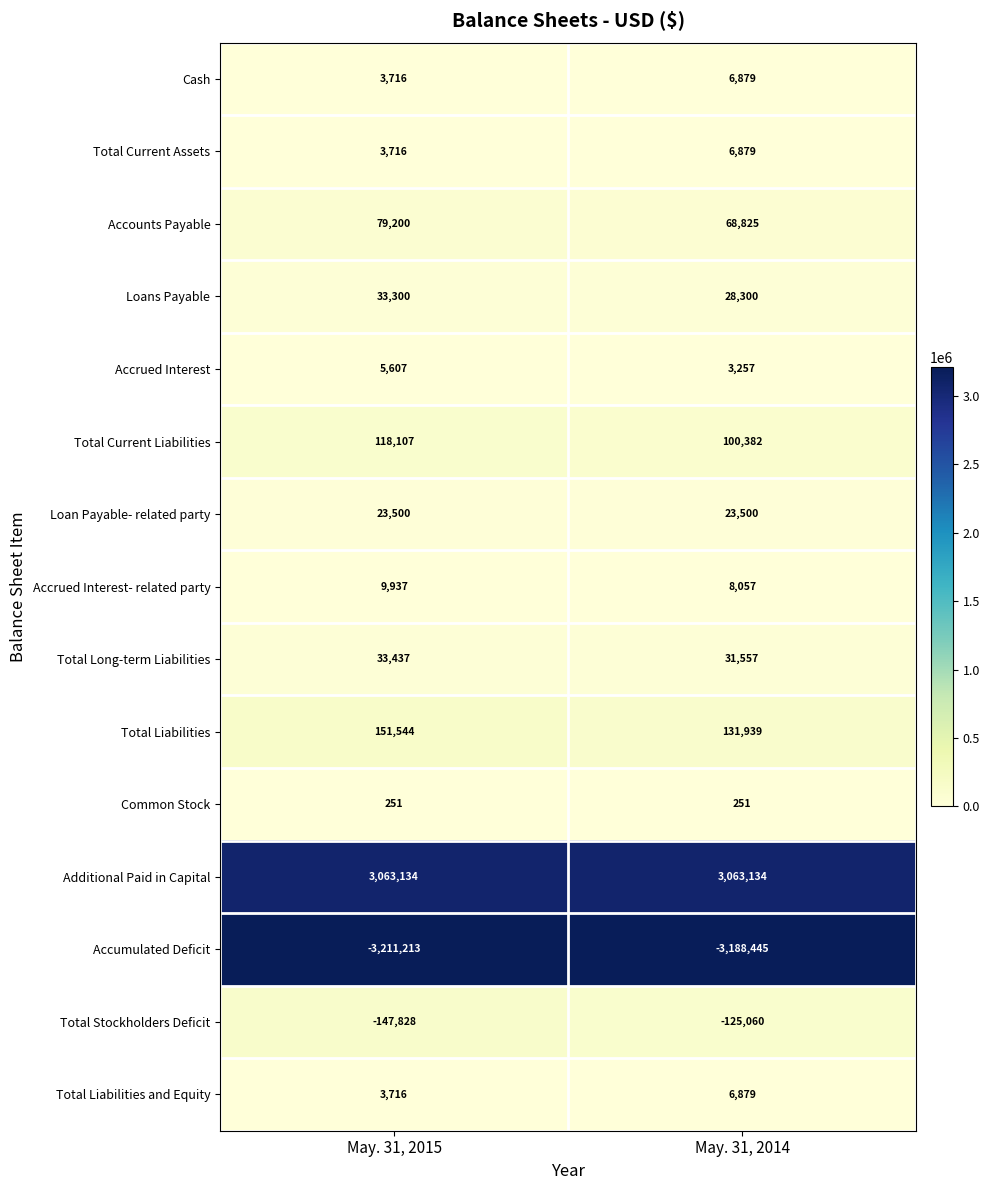

At which label does Accrued Interest reach its peak?

May. 31, 2015